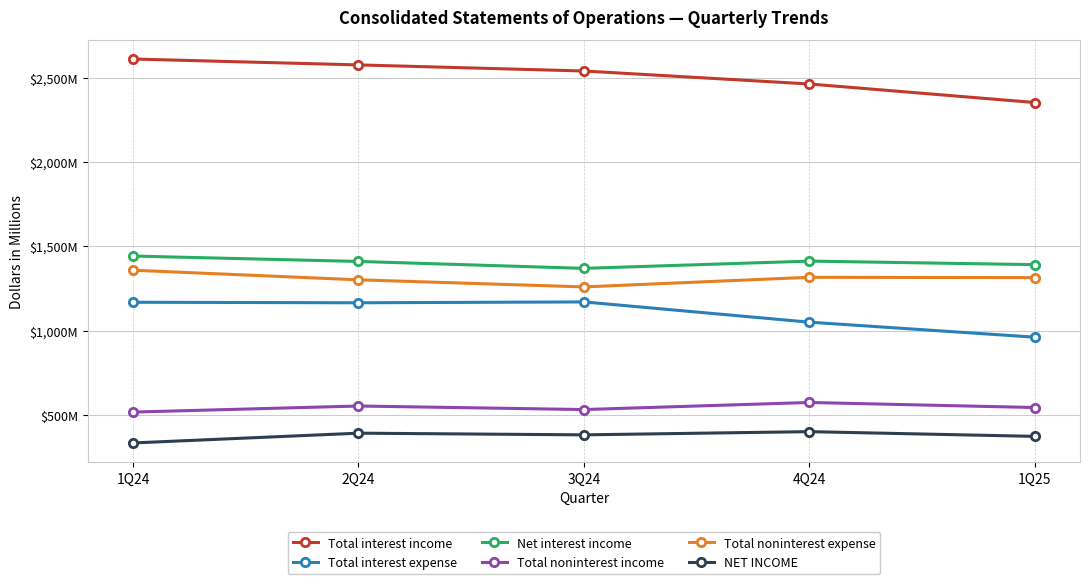

True or false: Total interest expense has more than 1 interior local peaks.

False